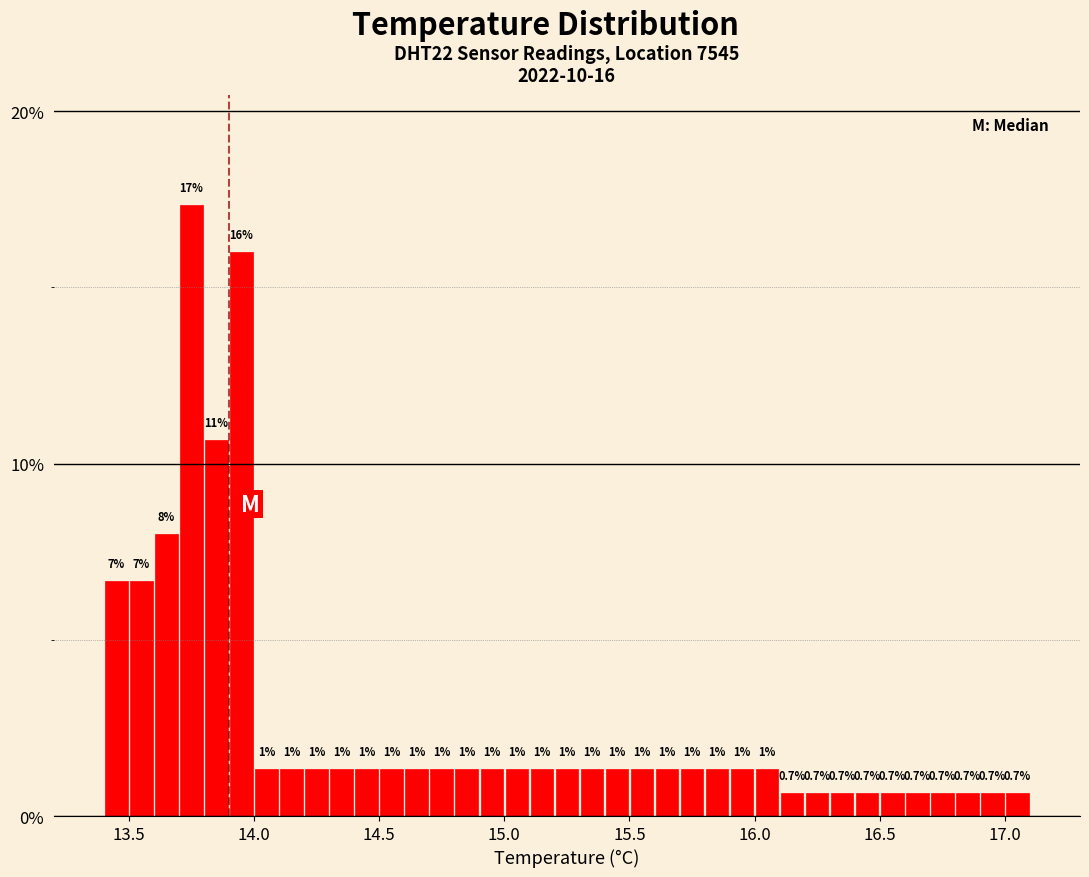

Read against the x-axis, roughly where is the centre of the tallest bar?

13.75